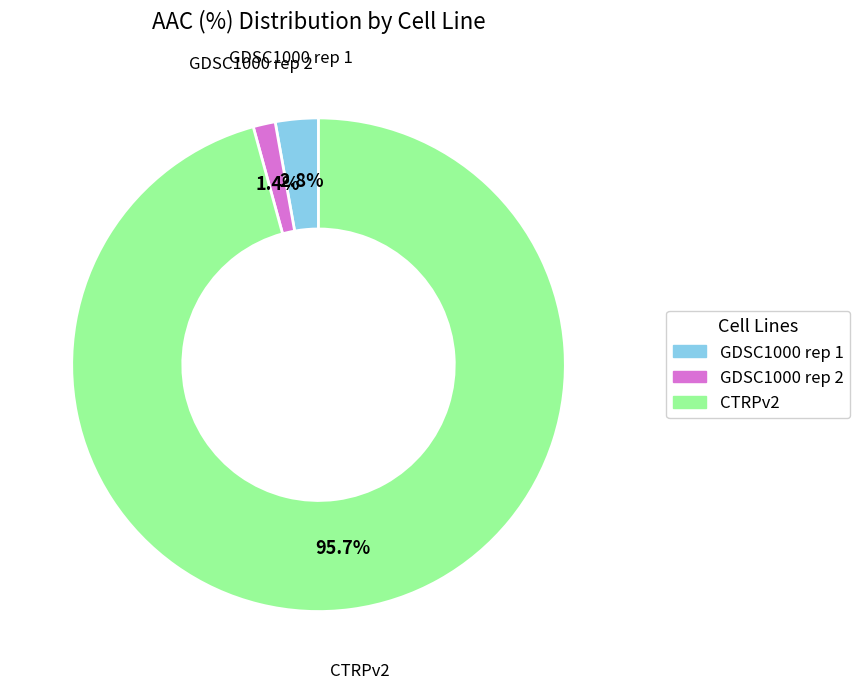

Count the number of slices in the pie.

3